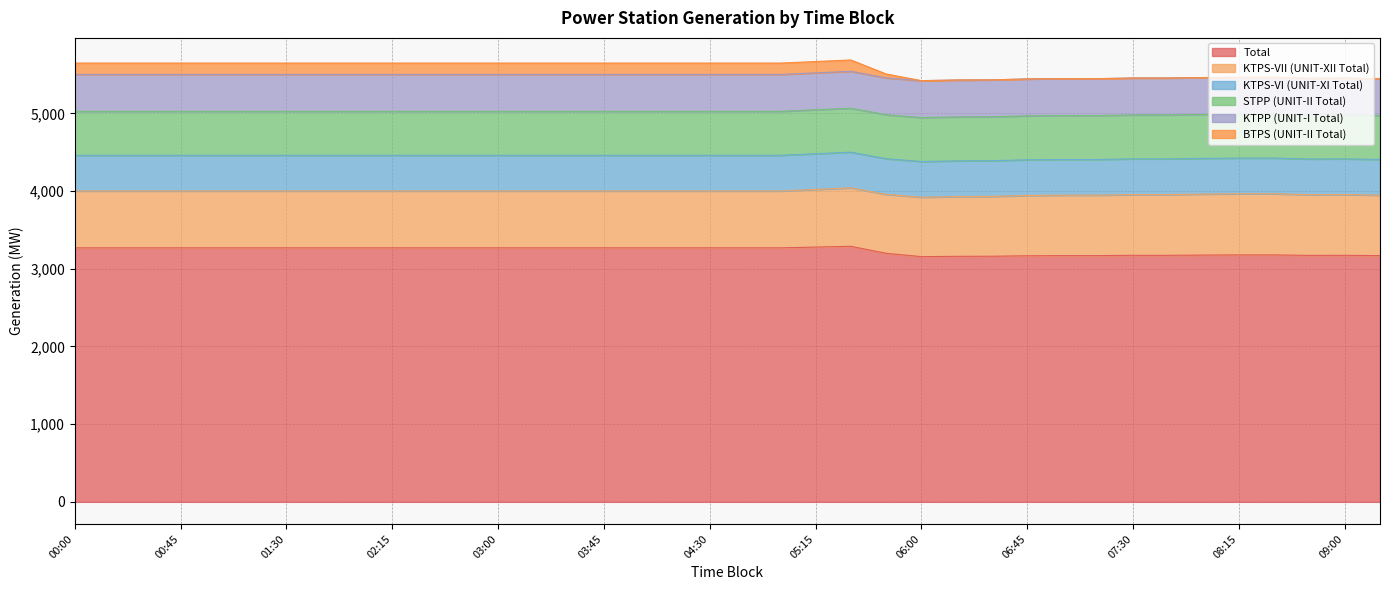

True or false: KTPS-VII (UNIT-XII Total) and KTPS-VI (UNIT-XI Total) cross at least once.

False